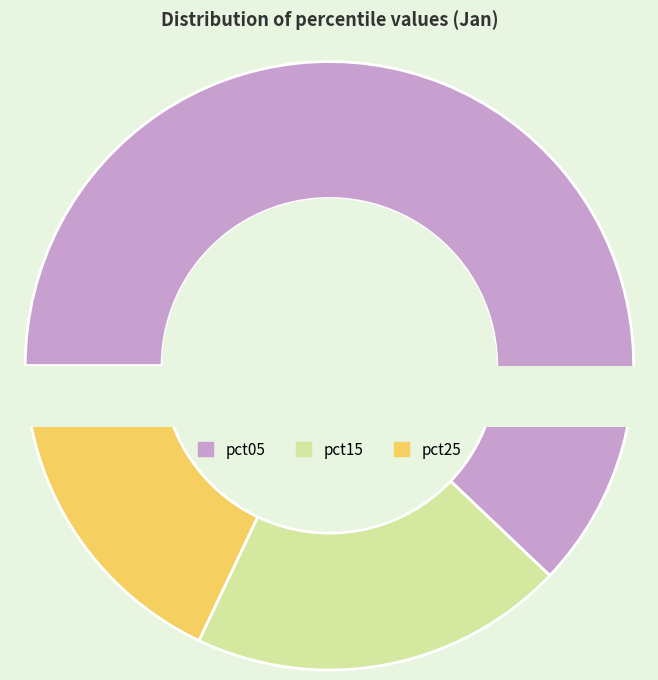

Is it true that pct55 is 1% of the pie?

False